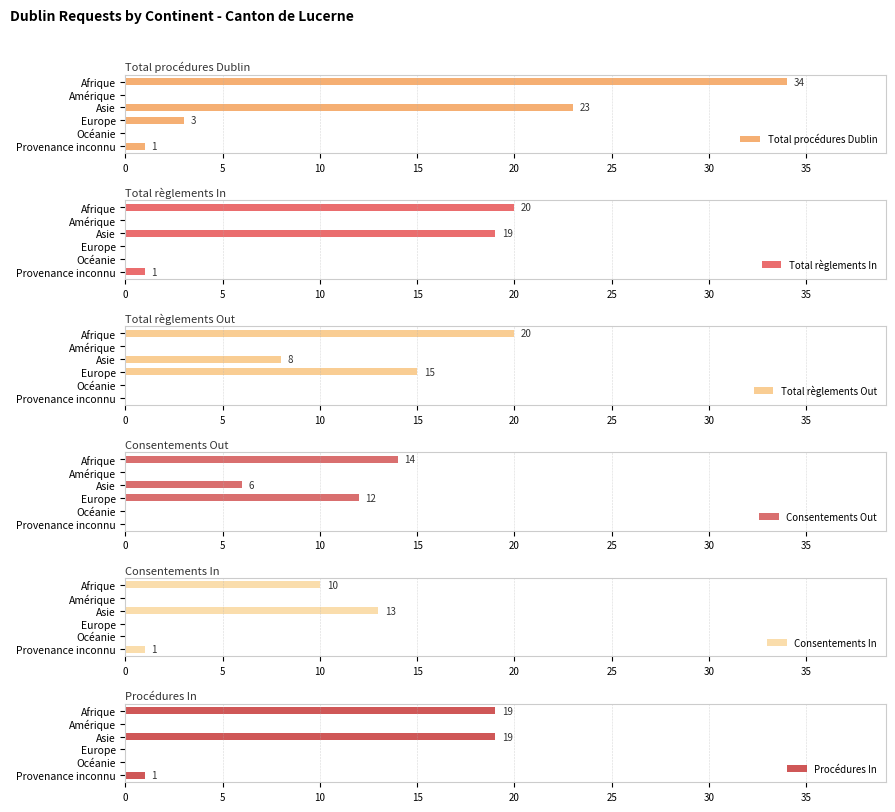

True or false: Total règlements In has a value of 32 at Asie.

False